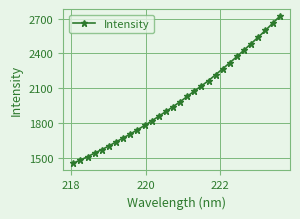

What is the value of the 2nd point from the left?

1481.1